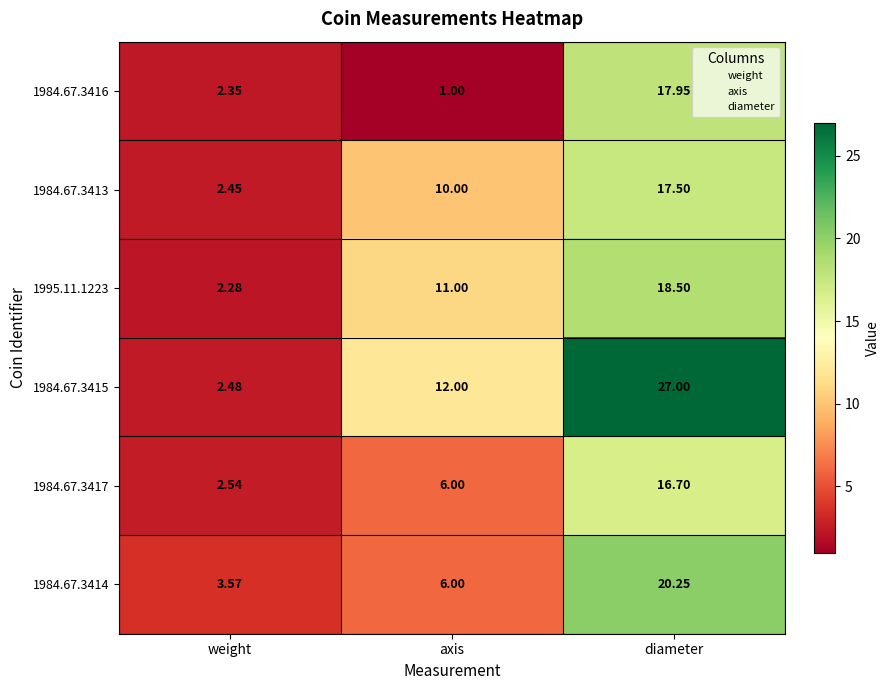

Count the number of categories in the chart.

3